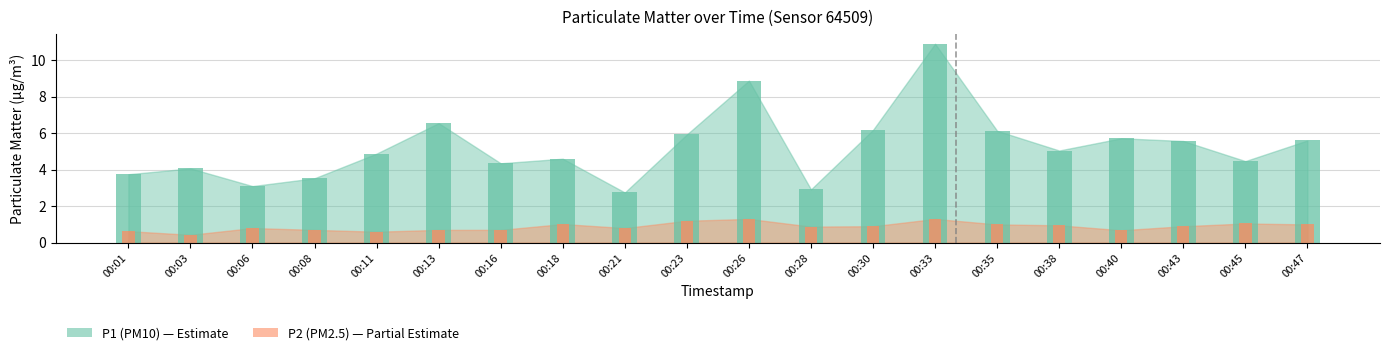

Which series has the largest total across all categories?

P1